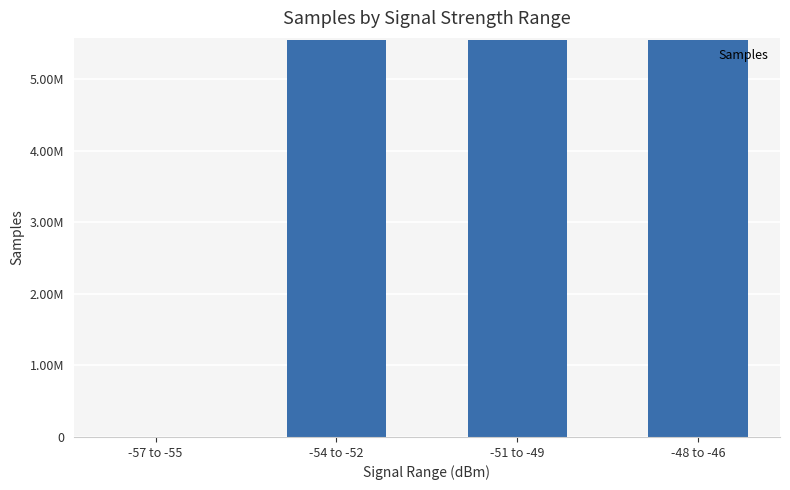

List the labels in order of value, largest first.

-54 to -52, -51 to -49, -48 to -46, -57 to -55